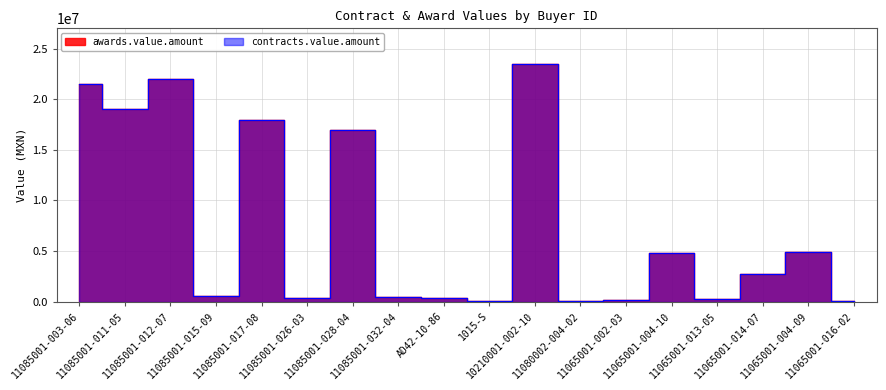

How many lines are shown in the chart?

2